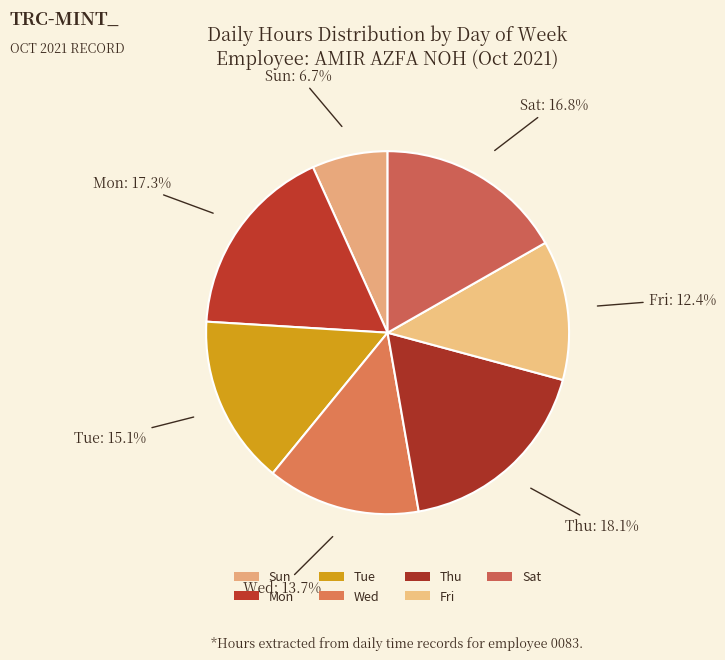

True or false: Wed accounts for 4% of the total.

False